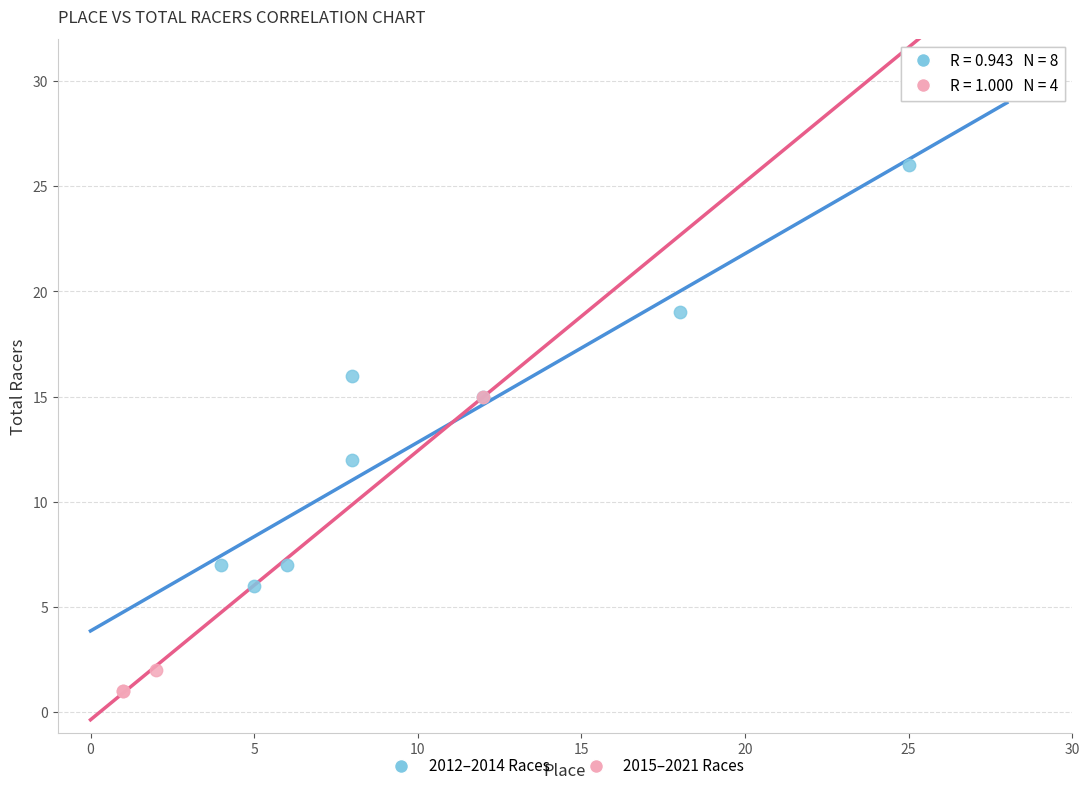

Which series has the widest spread of Y values?

2012–2014 Races